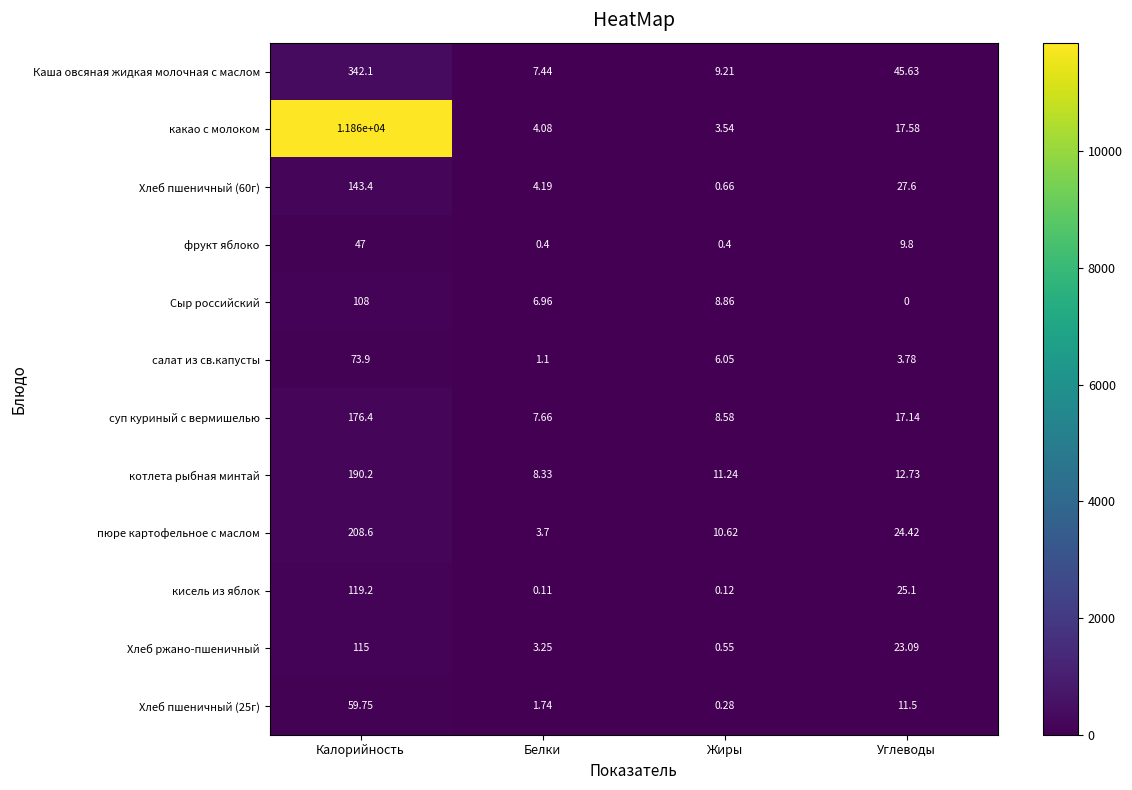

Which series has the largest range (max minus min)?

какао с молоком